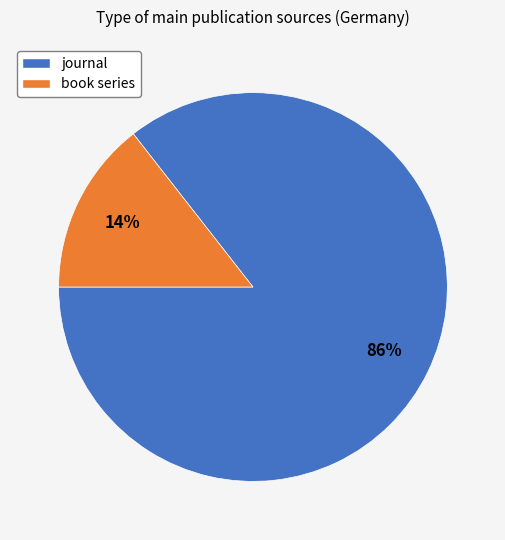

Which slice is the smallest?

book series